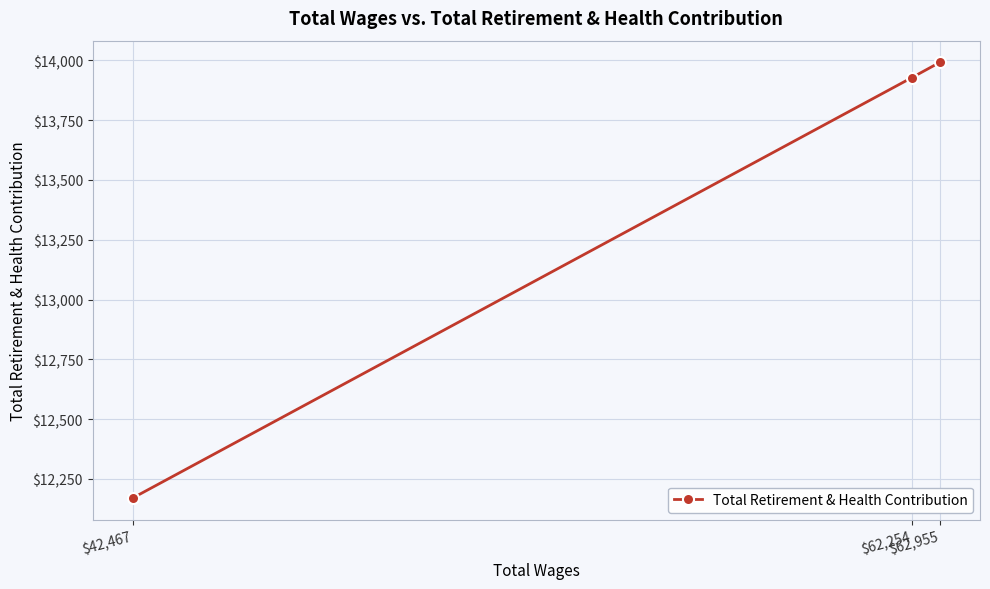

True or false: the data shows 7028 at $62,254.

False